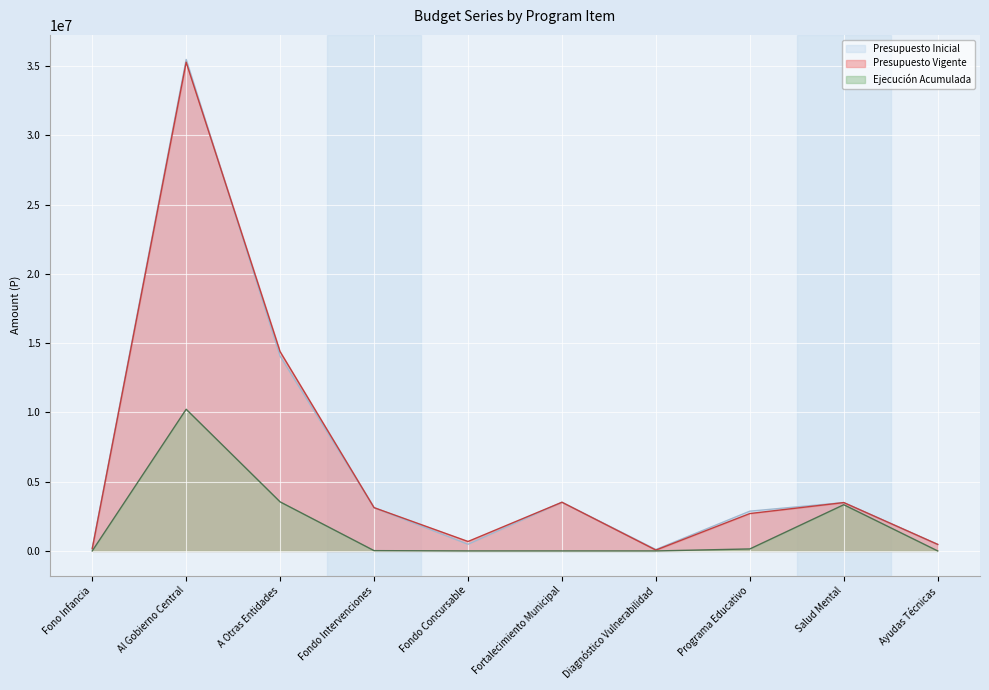

True or false: Ejecución Acumulada and Presupuesto Vigente intersect in this chart.

False